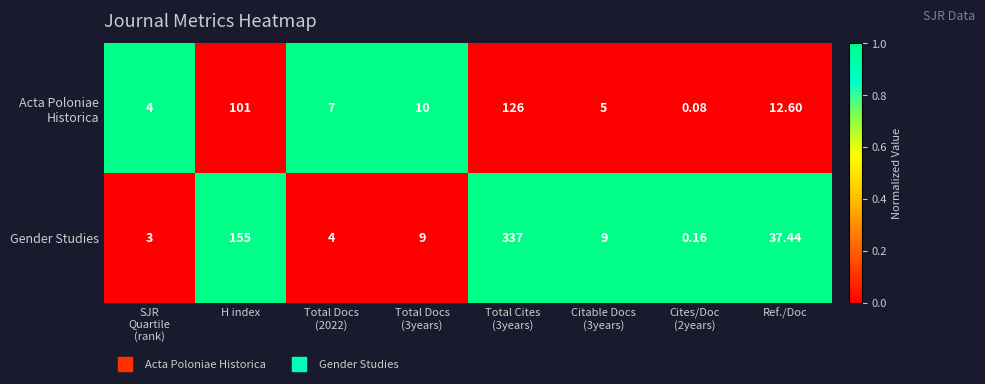

What is the spread (max minus min) of values at H index?

54.0